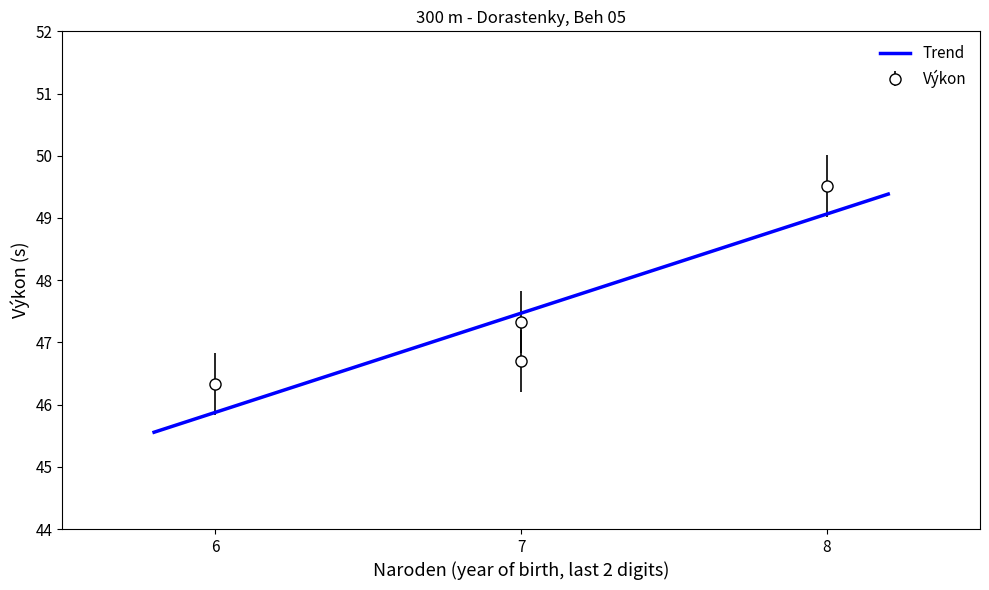

What is the maximum value for Trend?

49.4